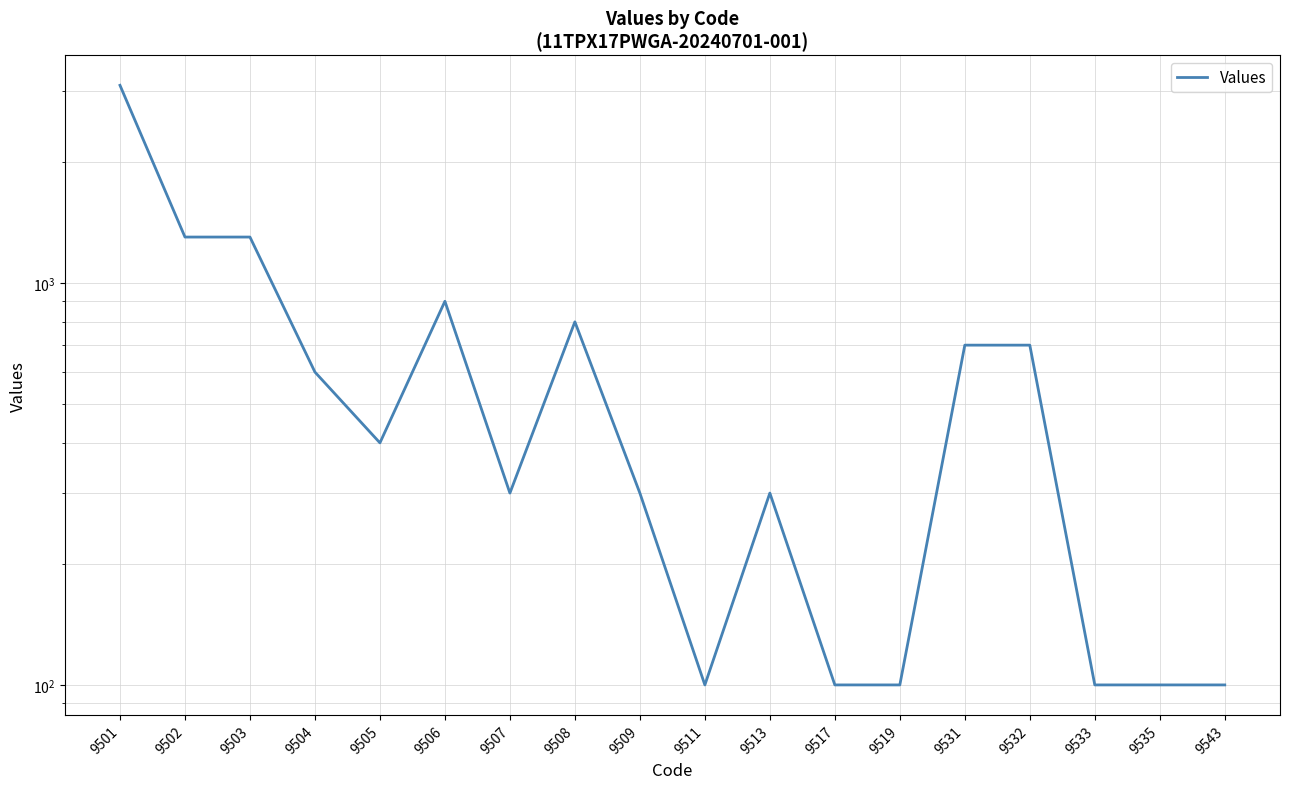

How many points are higher than both their immediate neighbors (excluding endpoints)?

3